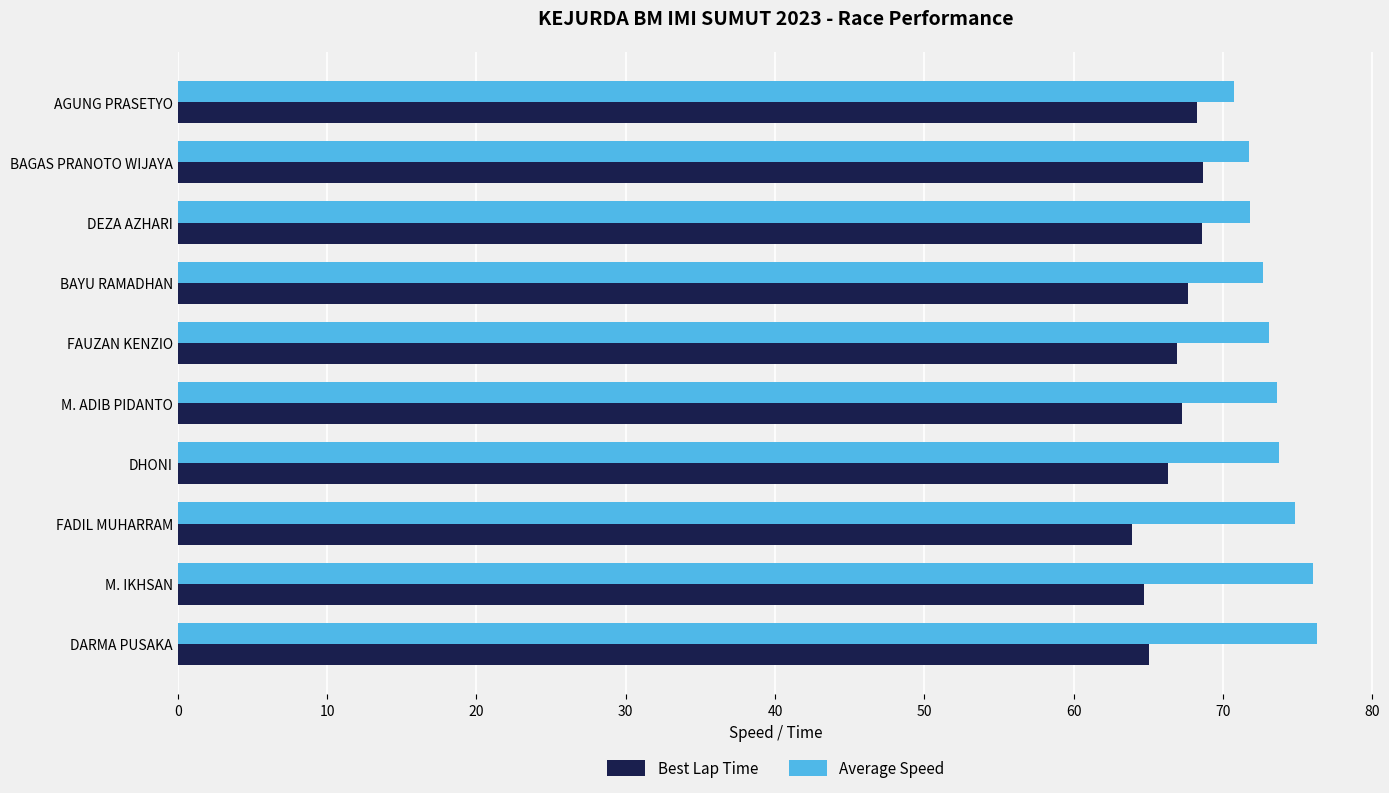

How many data points does each series have?

10